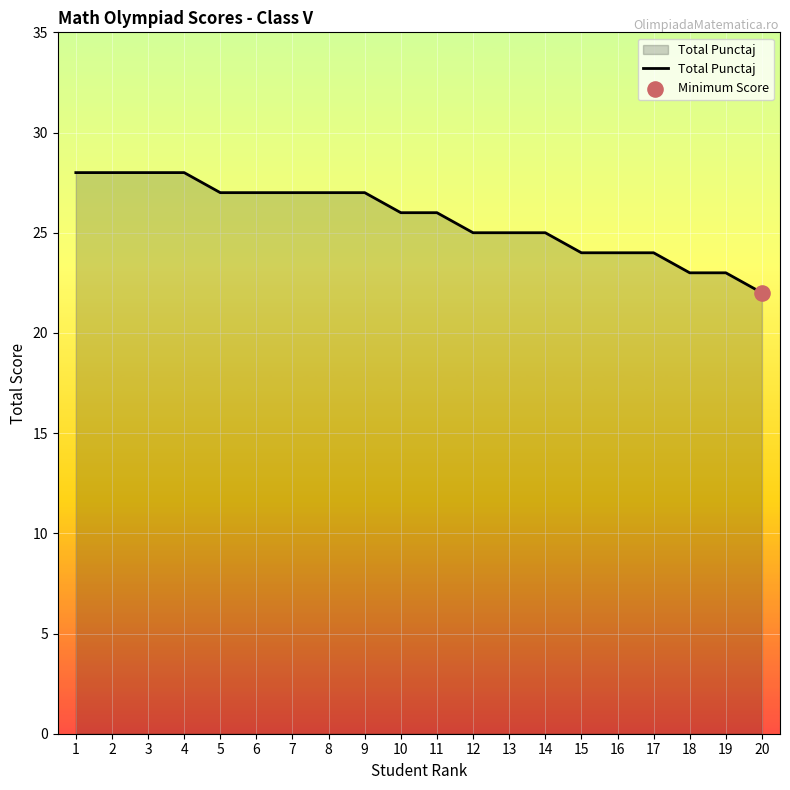

Approximately how many times larger is the value at 11 compared to 5?

1.0